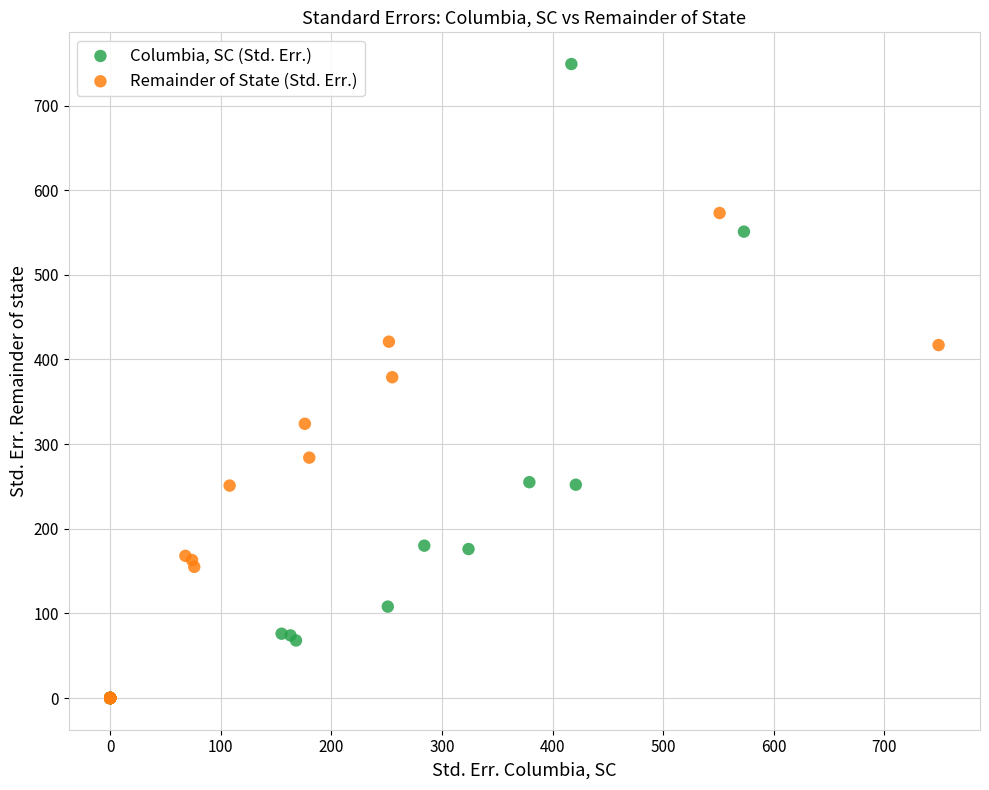

Which series reaches the maximum Y coordinate?

Columbia, SC (Std. Err.)